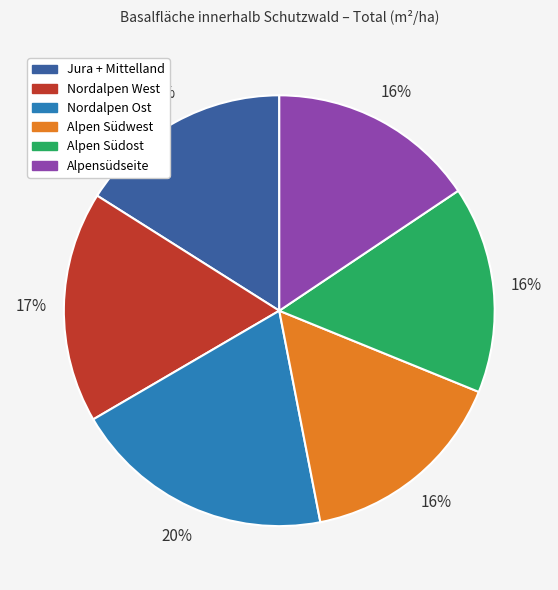

True or false: Nordalpen Ost accounts for 26% of the total.

False